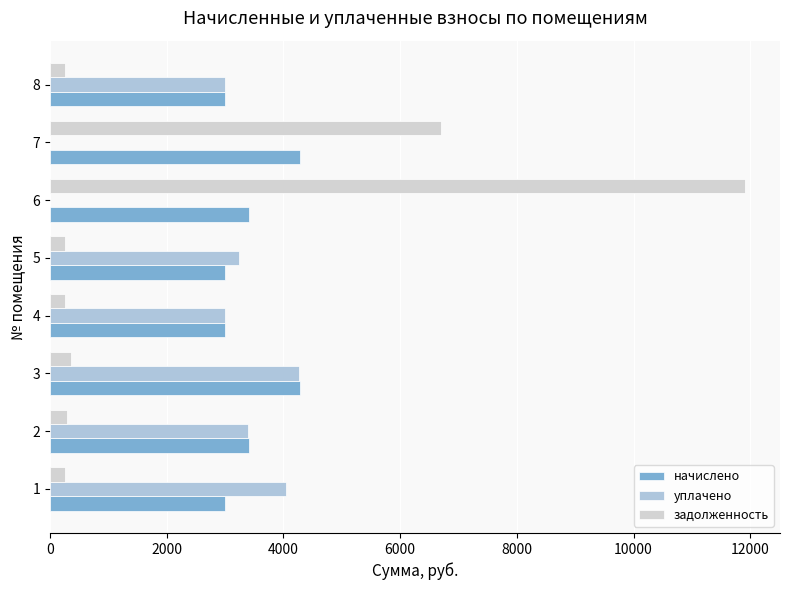

Which series has the largest range (max minus min)?

задолженность